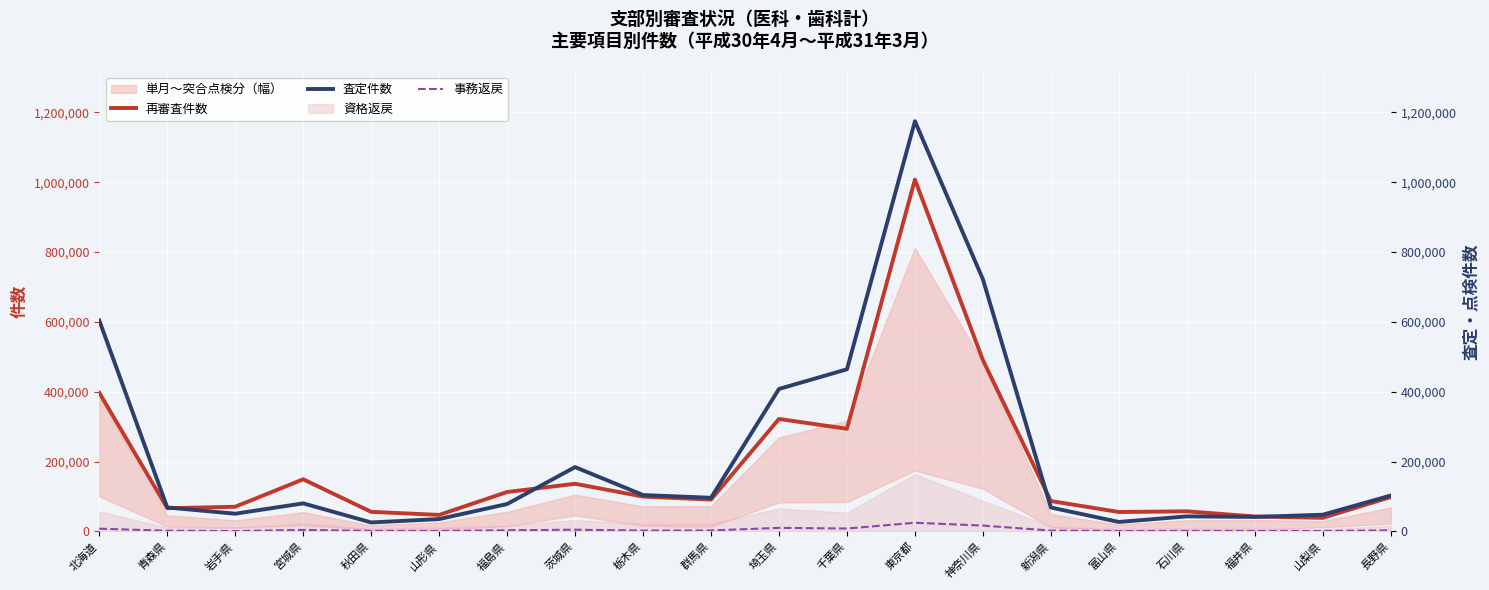

At how many categories does at least one series exceed 722723?

1